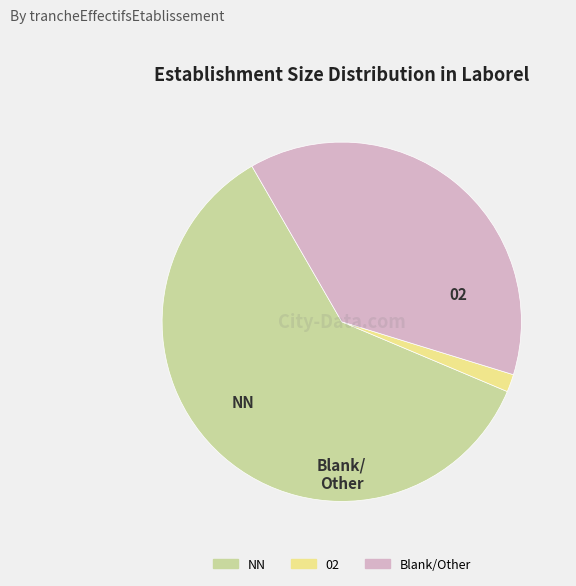

Is there any slice that represents more than half of the pie?

Yes